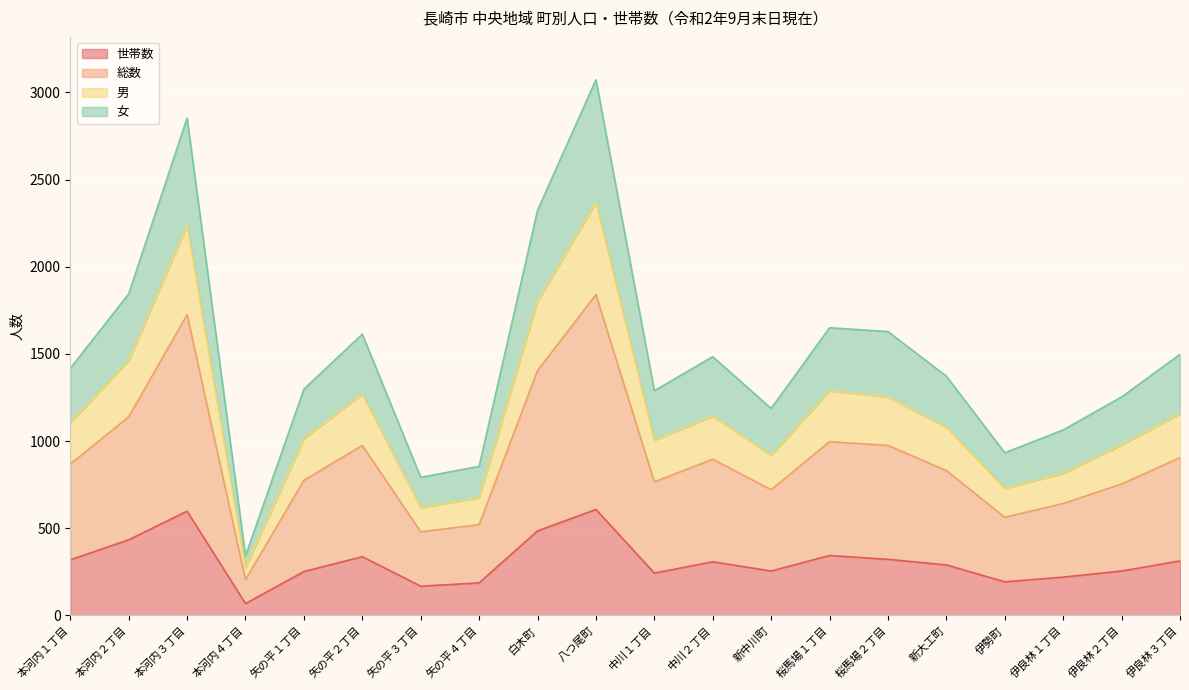

Where is the first local maximum for 世帯数?

本河内３丁目